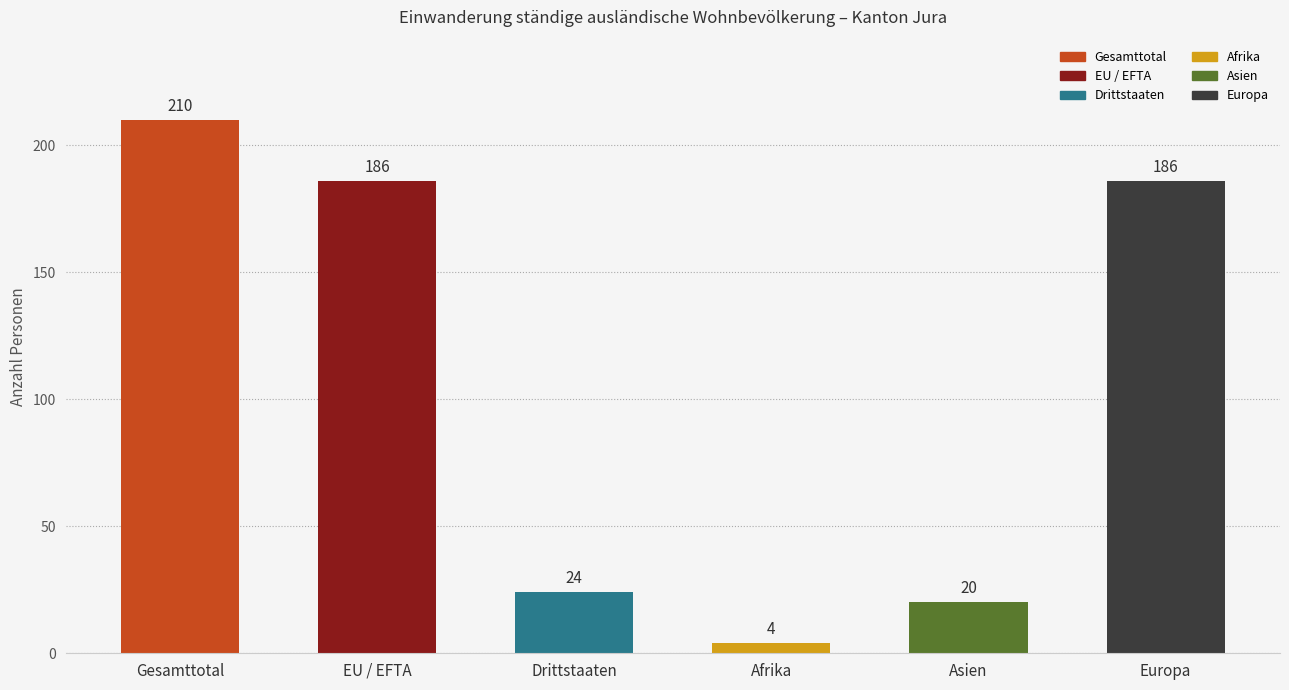

Which category has the lowest value across all series?

Afrika